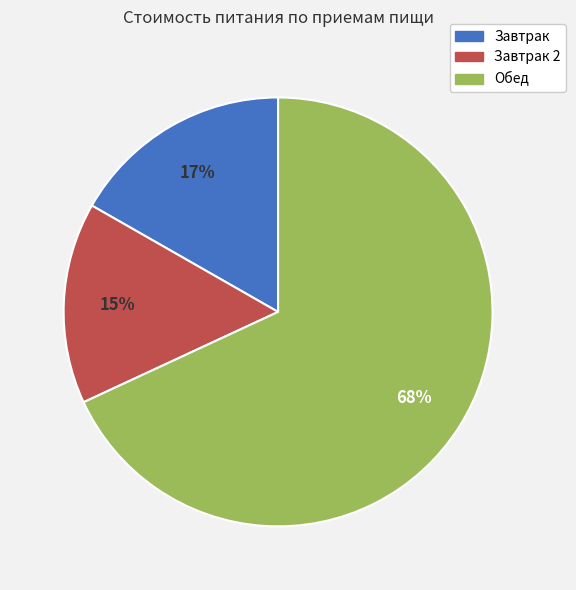

Does any single category account for the majority?

Yes